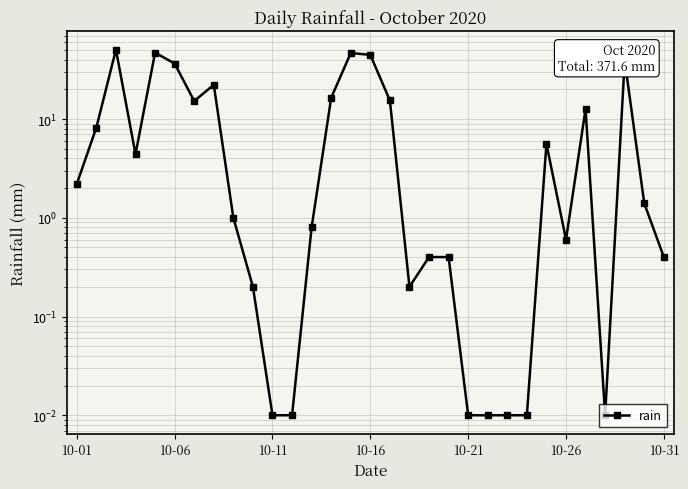

Where does the data first go above 1?

10-01